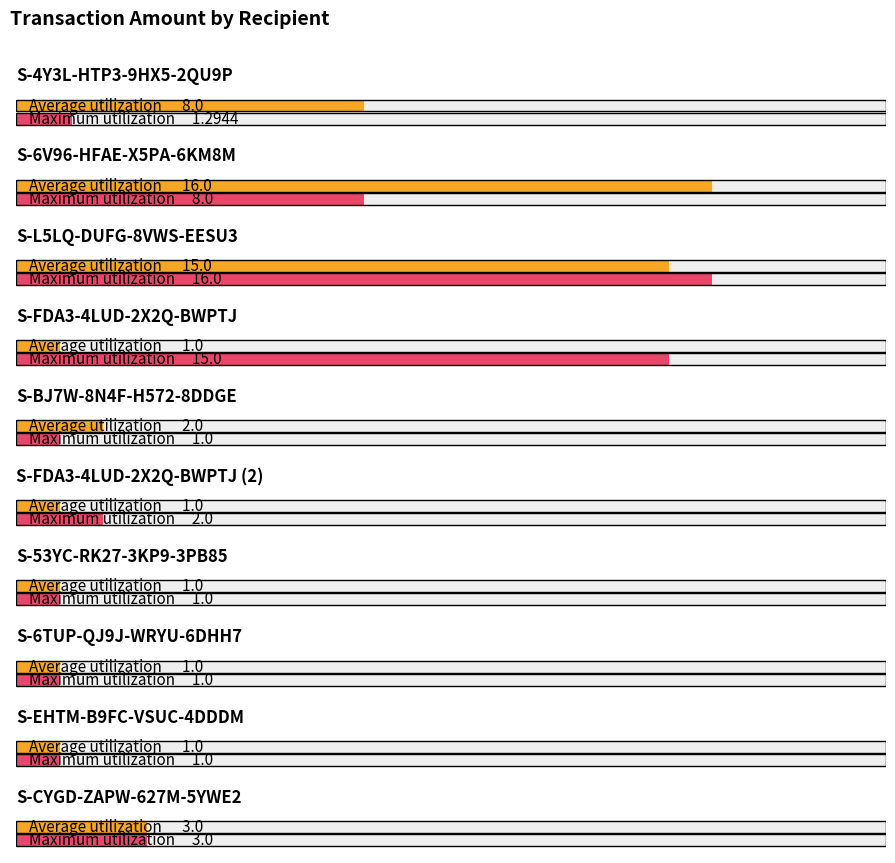

What is the total value across all series at S-53YC-RK27-3KP9-3PB85?

2.0